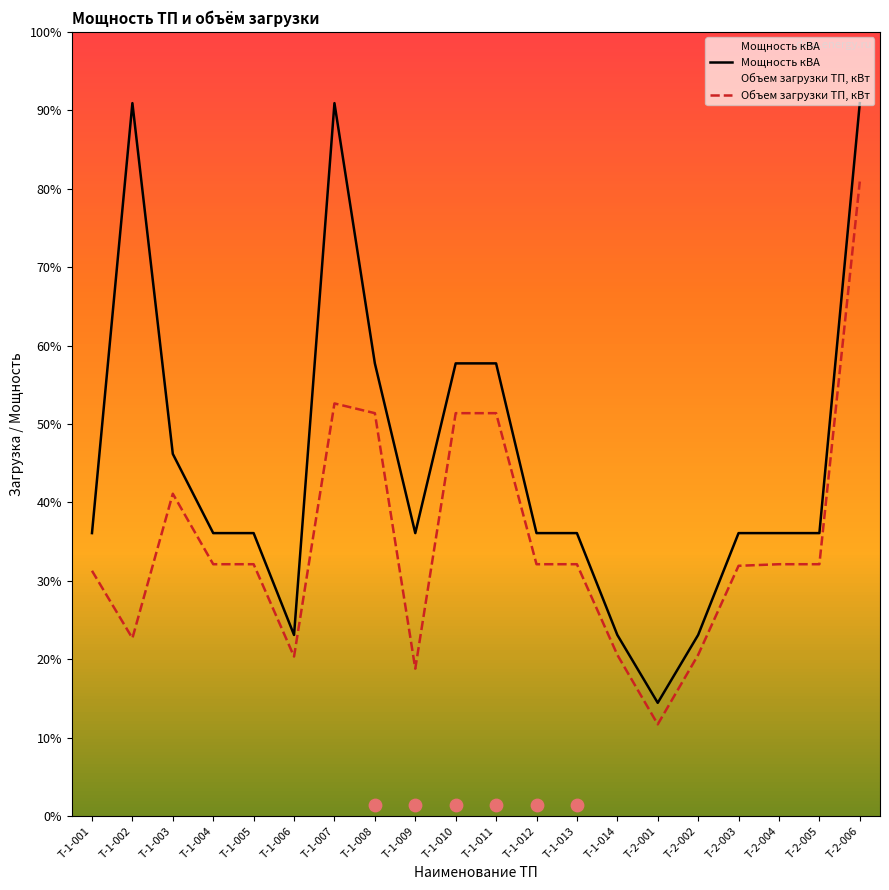

Which series reaches the minimum Y coordinate?

Объем загрузки ТП, кВт